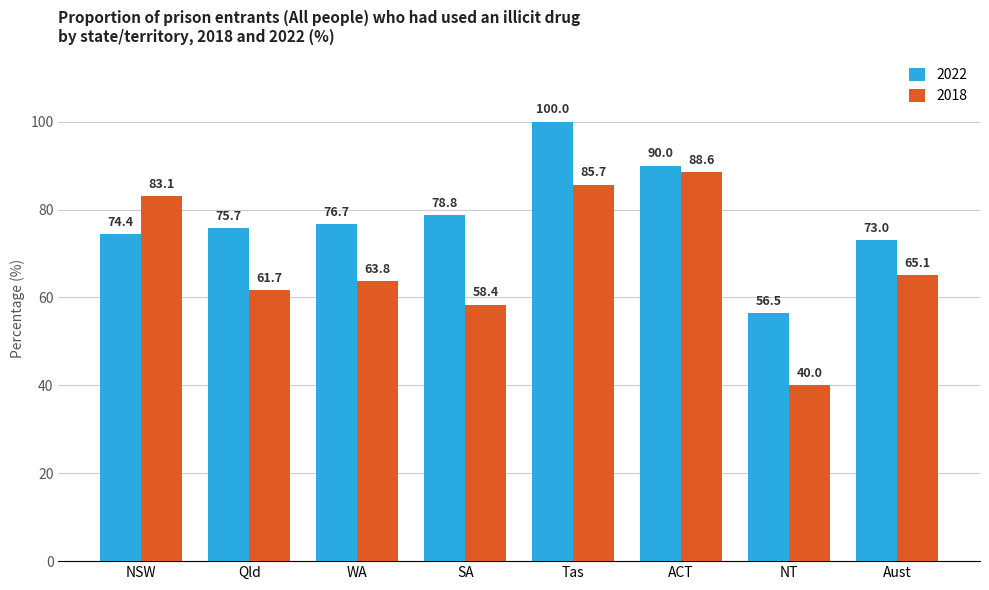

What is the sum of the 2018 values at ACT and Qld?

150.3